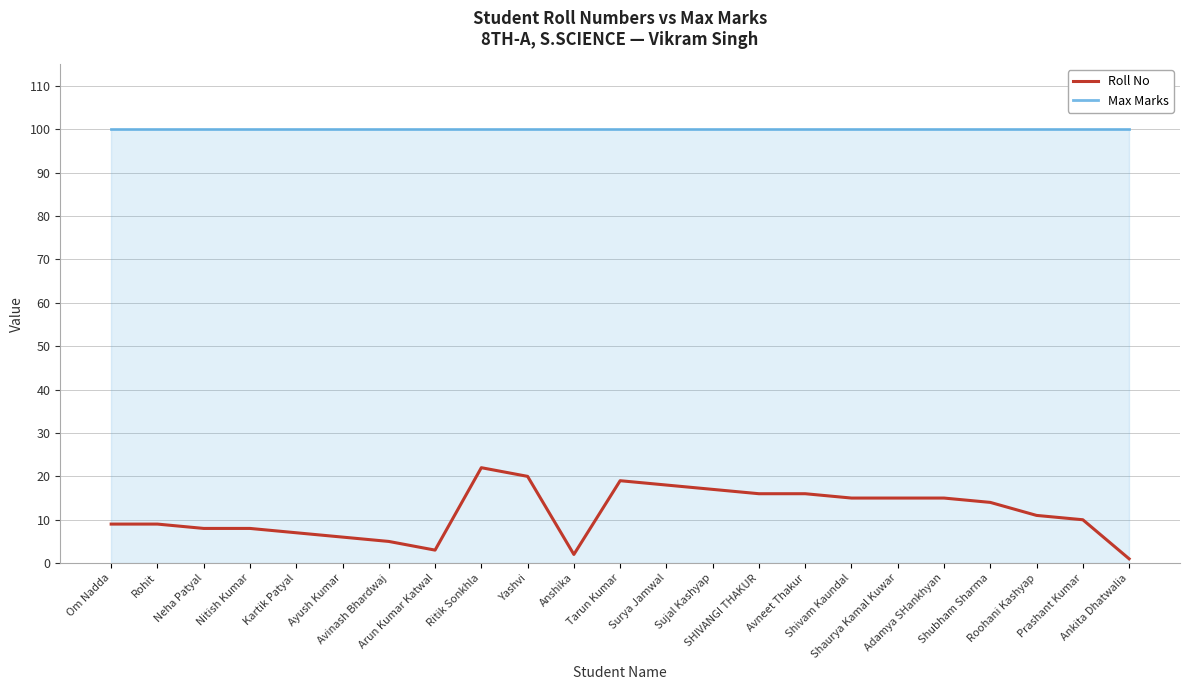

Which series has the widest spread of values?

Roll No